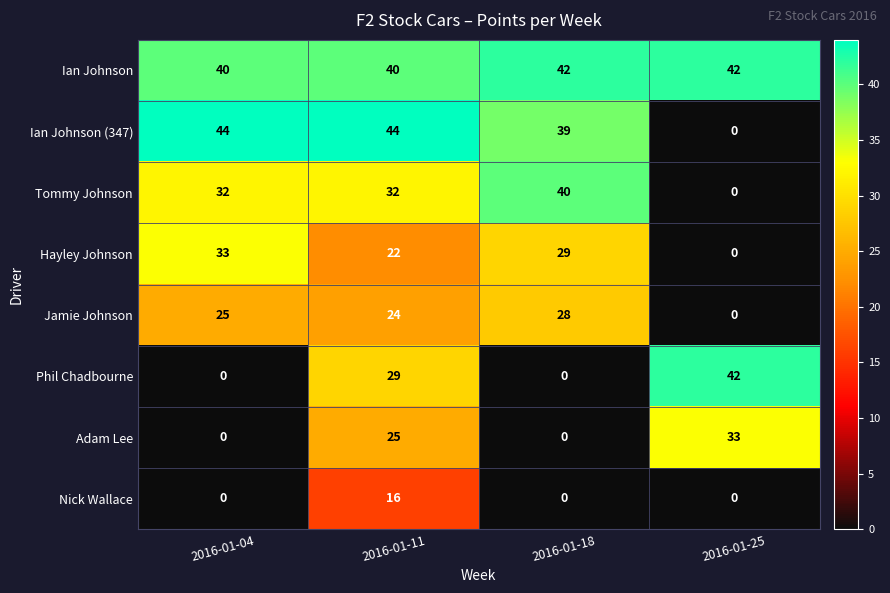

The Ian Johnson series shows 62 at 2016-01-04. True or false?

False